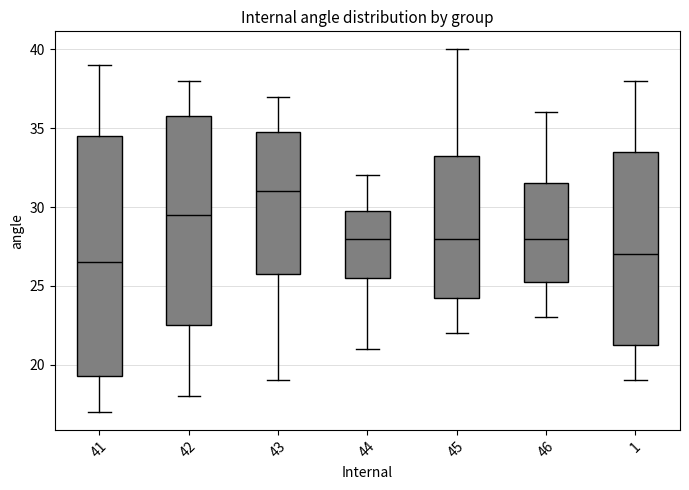

Which box is the tallest, from its lower edge to its upper edge?

41